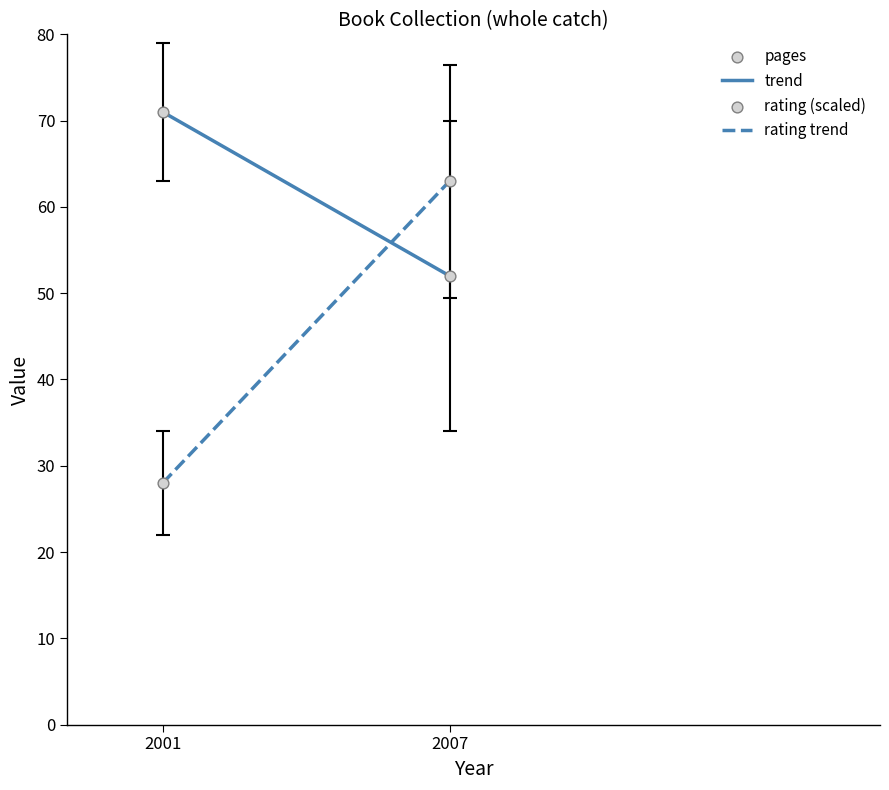

Count the number of points in this scatter plot.

4